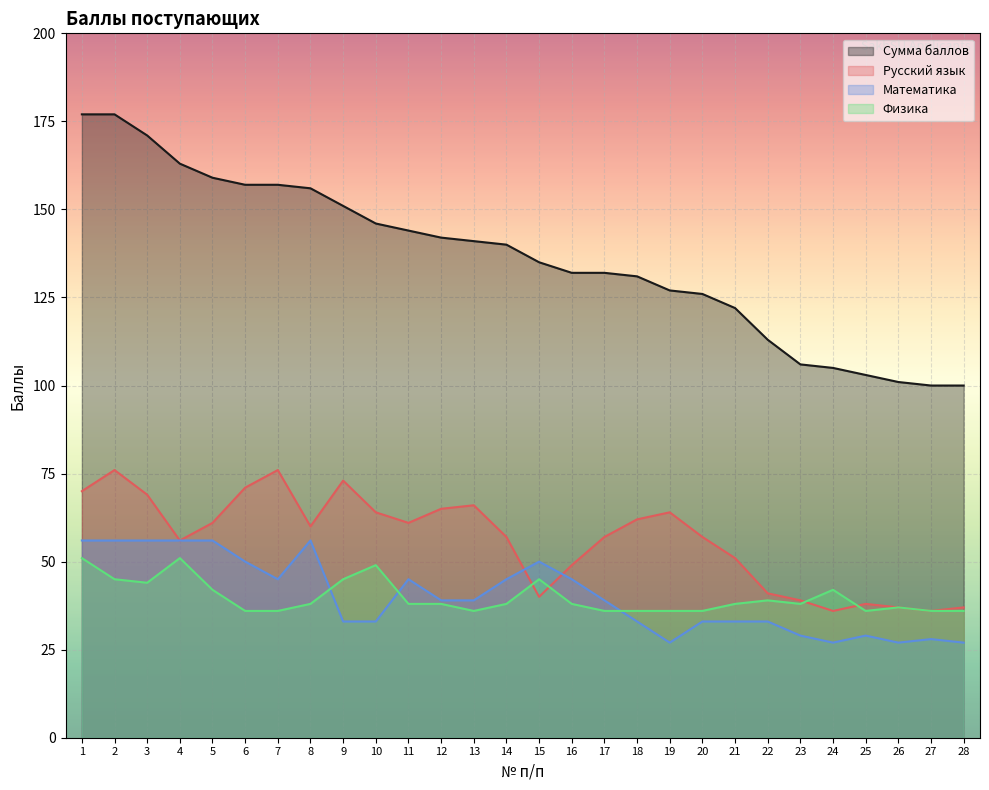

Reading left to right, extract all data points from this chart.

Сумма баллов: 1=177	2=177	3=171	4=163	5=159	6=157	7=157	8=156	9=151	10=146	11=144	12=142	13=141	14=140	15=135	16=132	17=132	18=131	19=127	20=126	21=122	22=113	23=106	24=105	25=103	26=101	27=100	28=100
Русский язык: 1=70	2=76	3=69	4=56	5=61	6=71	7=76	8=60	9=73	10=64	11=61	12=65	13=66	14=57	15=40	16=49	17=57	18=62	19=64	20=57	21=51	22=41	23=39	24=36	25=38	26=37	27=36	28=37
Математика: 1=56	2=56	3=56	4=56	5=56	6=50	7=45	8=56	9=33	10=33	11=45	12=39	13=39	14=45	15=50	16=45	17=39	18=33	19=27	20=33	21=33	22=33	23=29	24=27	25=29	26=27	27=28	28=27
Физика: 1=51	2=45	3=44	4=51	5=42	6=36	7=36	8=38	9=45	10=49	11=38	12=38	13=36	14=38	15=45	16=38	17=36	18=36	19=36	20=36	21=38	22=39	23=38	24=42	25=36	26=37	27=36	28=36